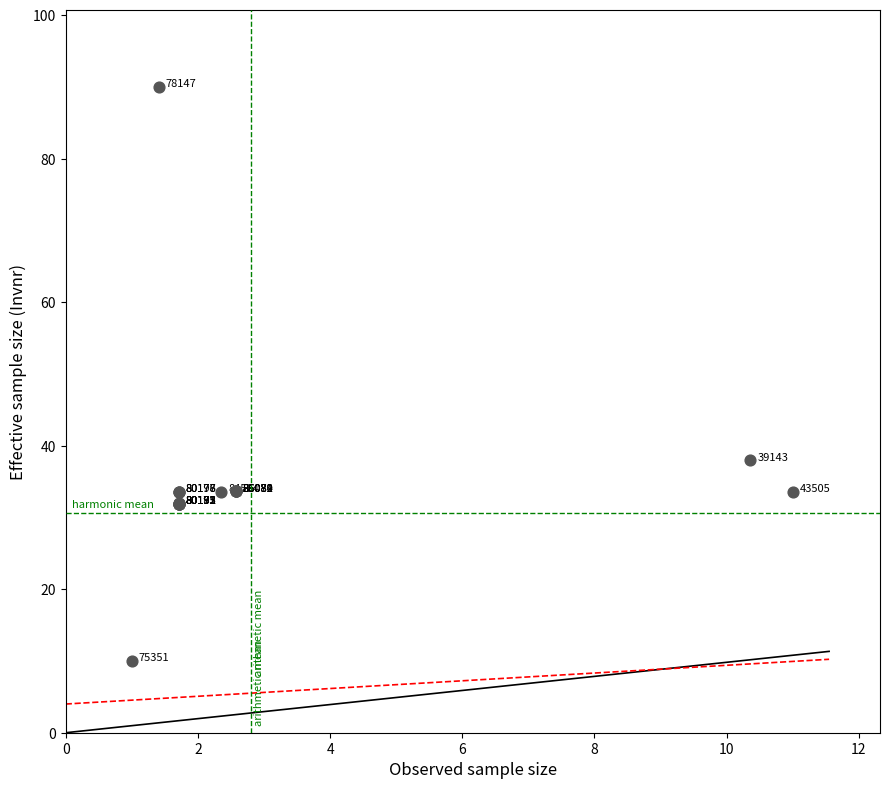

What Y value in the scatter plot is closest to 50?

38.0